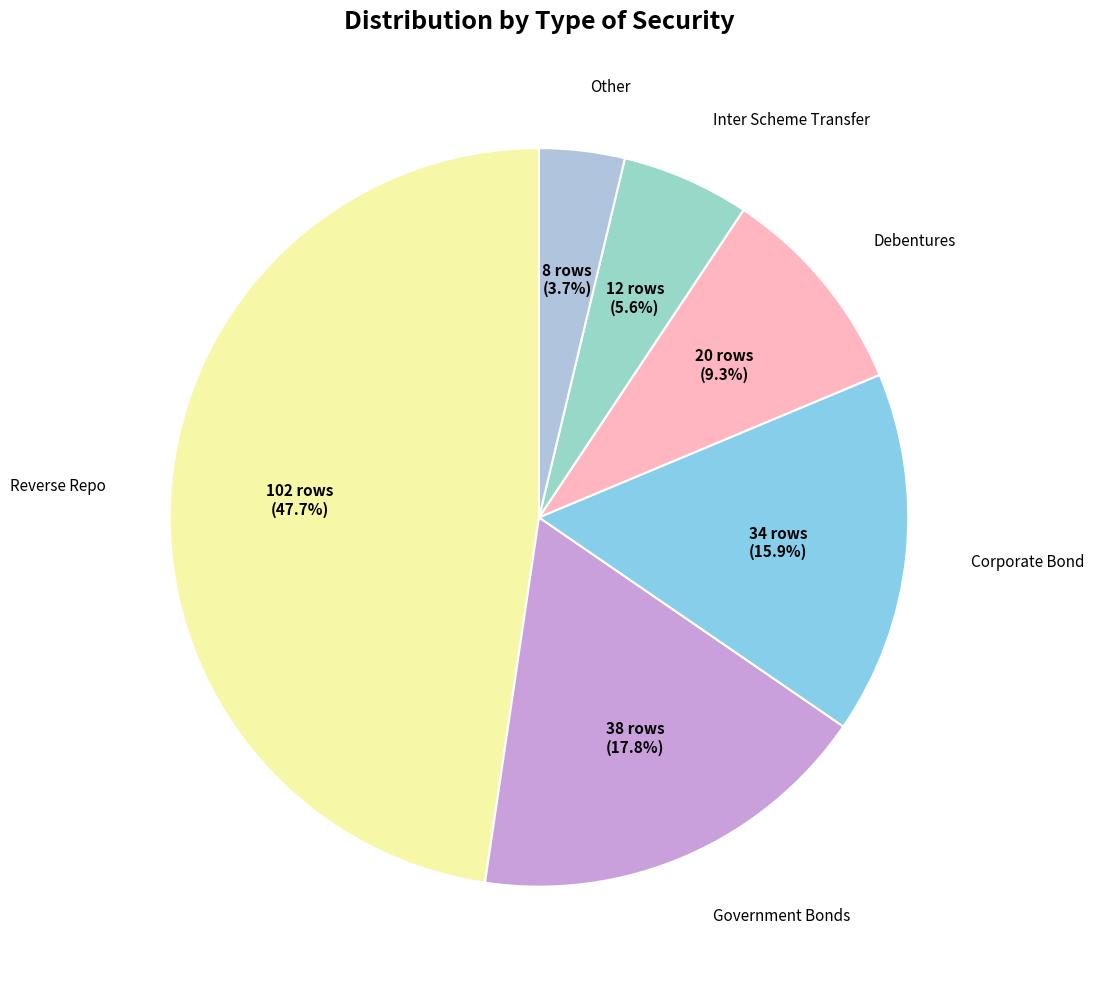

How many slices are in this pie chart?

6